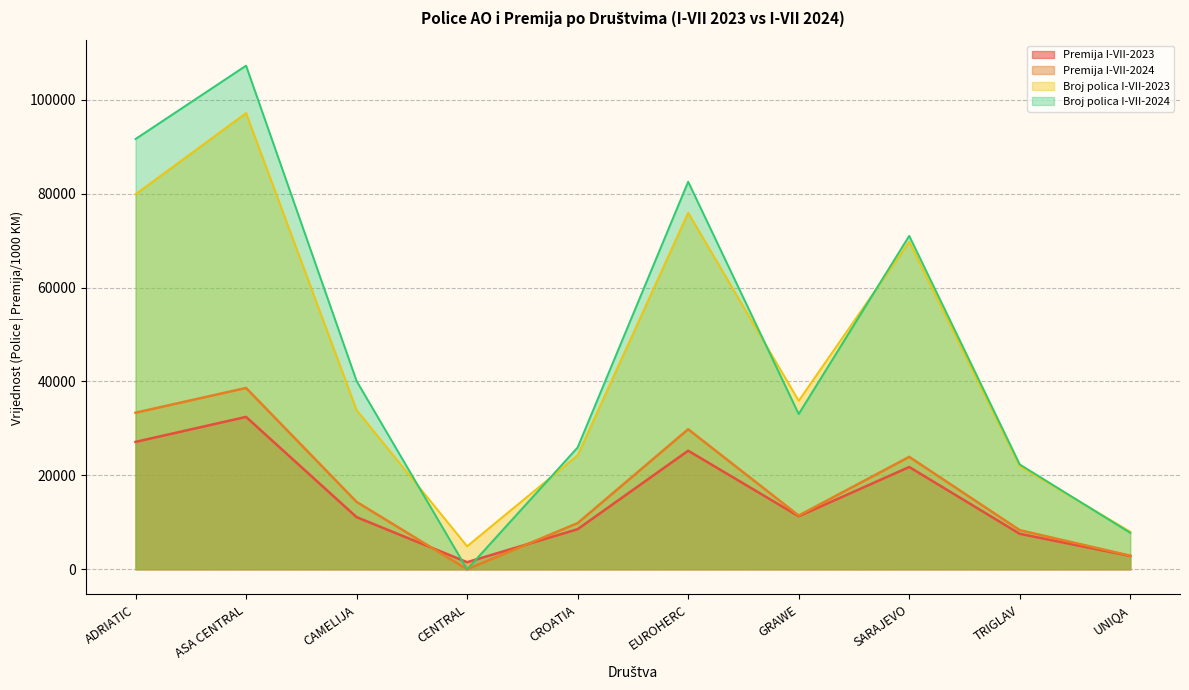

Reading left to right, list all the values displayed in this chart.

Broj polica I-VII-2023: ADRIATIC=79870.0	ASA CENTRAL=97173.0	CAMELIJA=33918.0	CENTRAL=4902.0	CROATIA=24294.0	EUROHERC=75947.0	GRAWE=35893.0	SARAJEVO=69768.0	TRIGLAV=21976.0	UNIQA=8004.0
Broj polica I-VII-2024: ADRIATIC=91634.0	ASA CENTRAL=107258.0	CAMELIJA=40101.0	CENTRAL=0.0	CROATIA=25943.0	EUROHERC=82533.0	GRAWE=33066.0	SARAJEVO=71010.0	TRIGLAV=22330.0	UNIQA=7761.0
Premija I-VII-2023: ADRIATIC=27131.5	ASA CENTRAL=32452.6	CAMELIJA=11108.4	CENTRAL=1515.0	CROATIA=8542.5	EUROHERC=25248.9	GRAWE=11296.3	SARAJEVO=21784.0	TRIGLAV=7560.3	UNIQA=2836.2
Premija I-VII-2024: ADRIATIC=33350.9	ASA CENTRAL=38620.7	CAMELIJA=14355.0	CENTRAL=0.0	CROATIA=9828.8	EUROHERC=29827.4	GRAWE=11442.2	SARAJEVO=23941.9	TRIGLAV=8328.9	UNIQA=2895.3